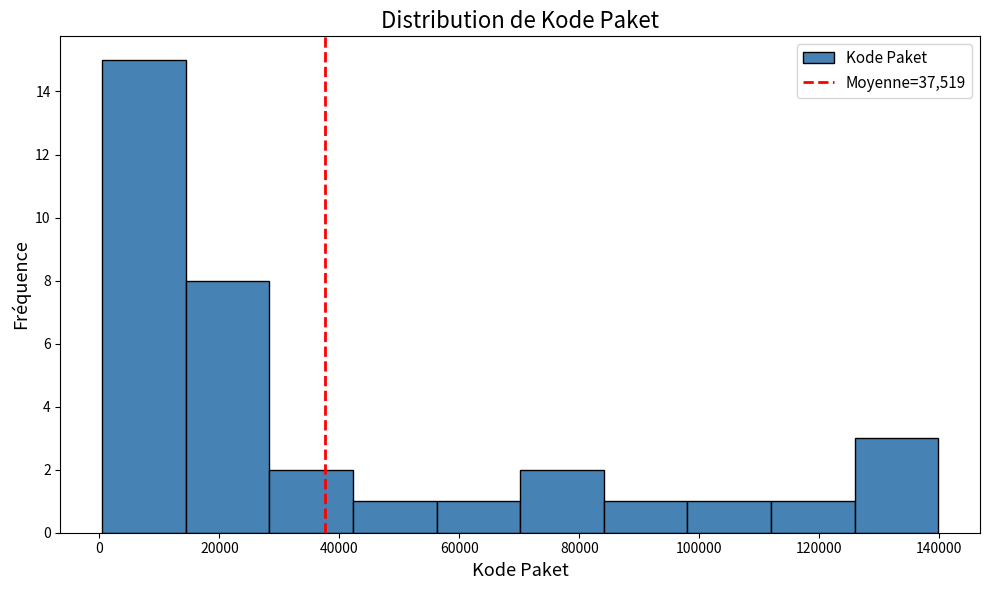

Over which range of the x-axis is the bar tallest?

0 to 14000